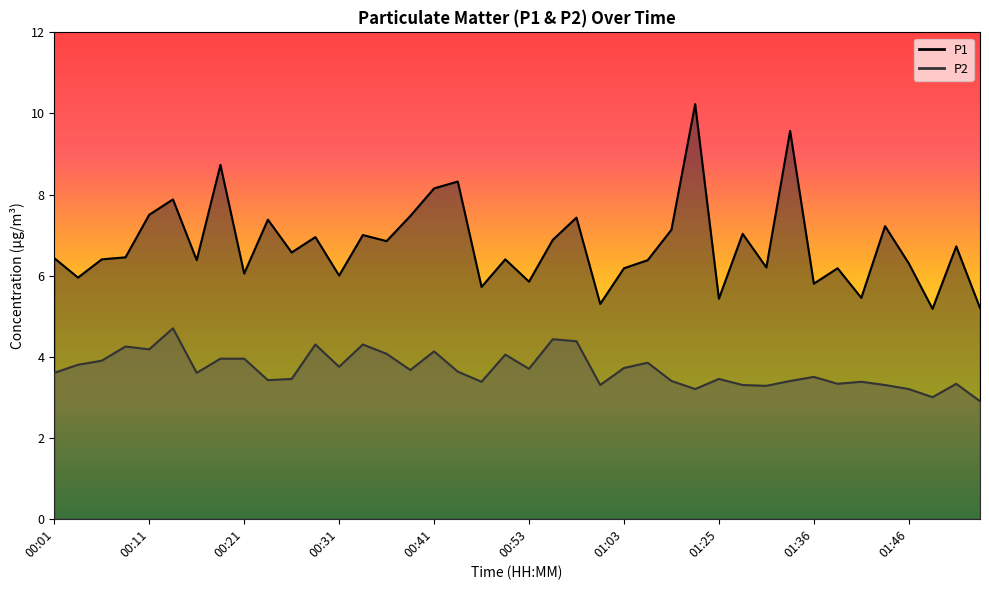

At 00:18, list the series in order from smallest to largest.

P2, P1